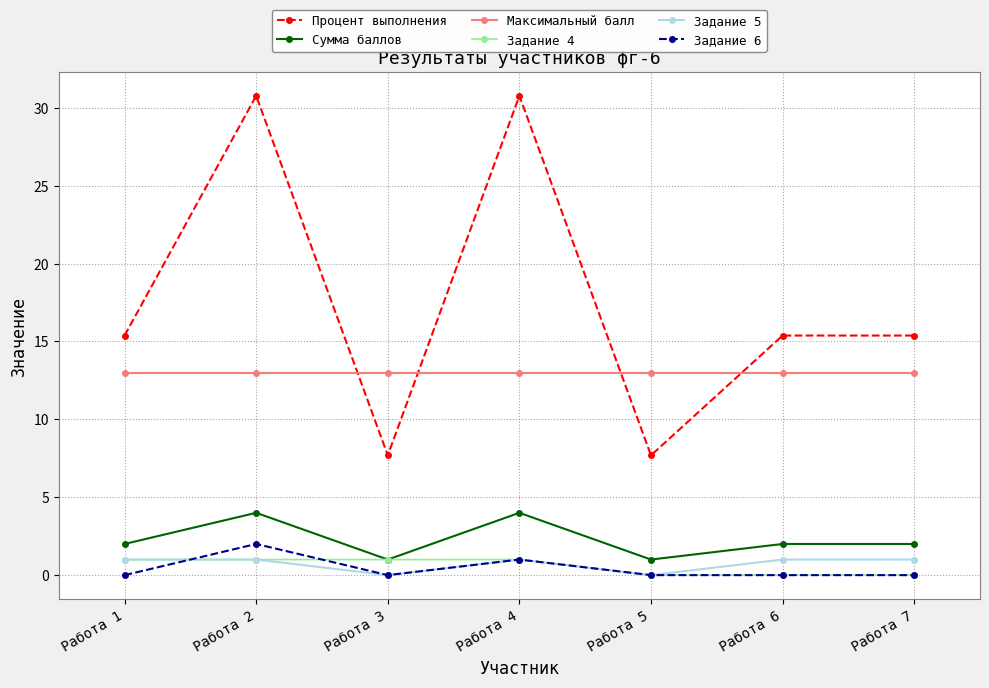

Reading left to right, list all the values displayed in this chart.

Процент выполнения: 15.4	30.8	7.7	30.8	7.7	15.4	15.4
Сумма баллов: 2.0	4.0	1.0	4.0	1.0	2.0	2.0
Максимальный балл: 13.0	13.0	13.0	13.0	13.0	13.0	13.0
Задание 4: 1.0	1.0	1.0	1.0	0.0	0.0	0.0
Задание 5: 1.0	1.0	0.0	1.0	0.0	1.0	1.0
Задание 6: 0.0	2.0	0.0	1.0	0.0	0.0	0.0